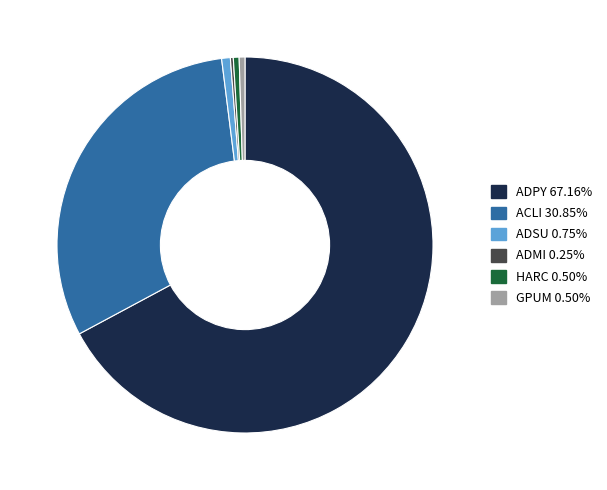

Does any single category account for the majority?

Yes